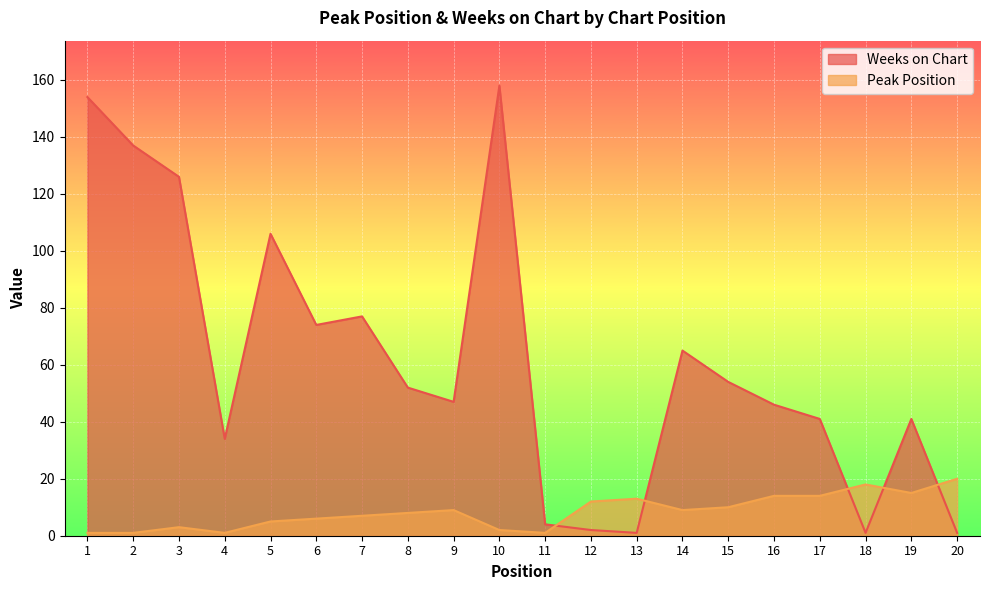

What is the difference between the maximum and minimum values in the Weeks on Chart series?

157